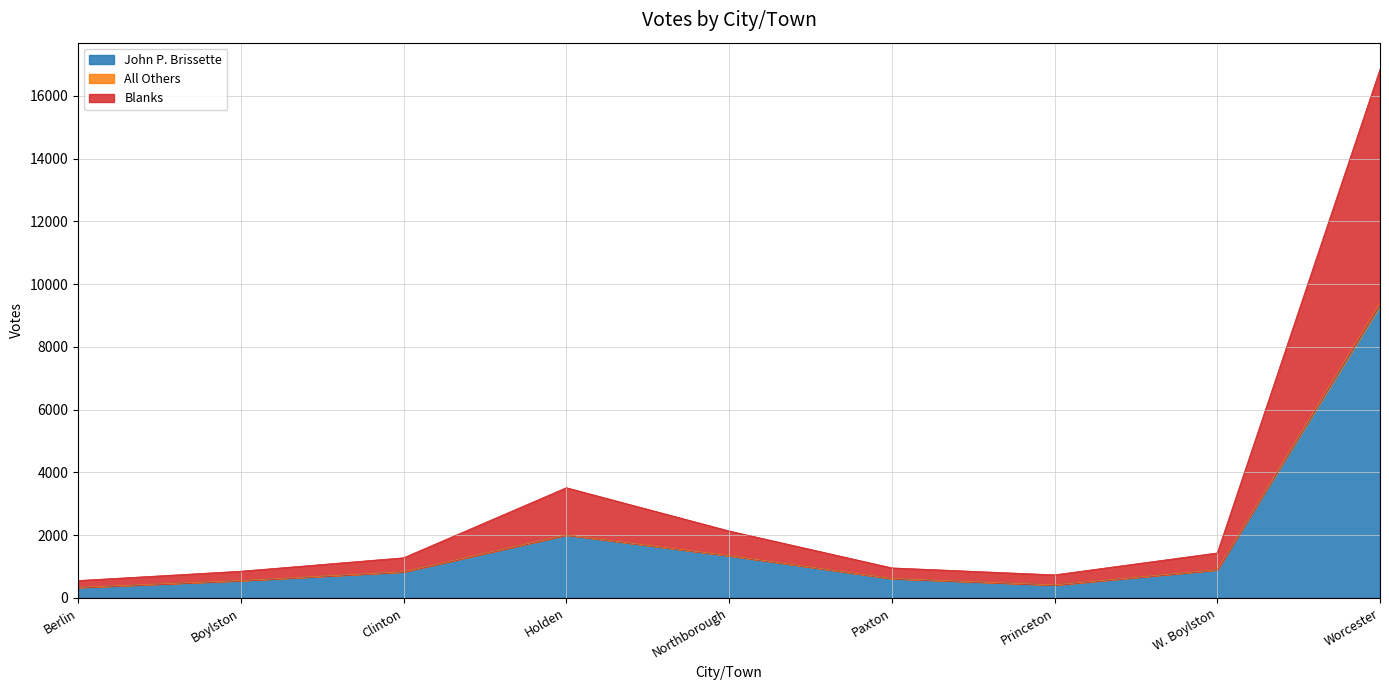

Which category has the highest value in the John P. Brissette series?

Worcester